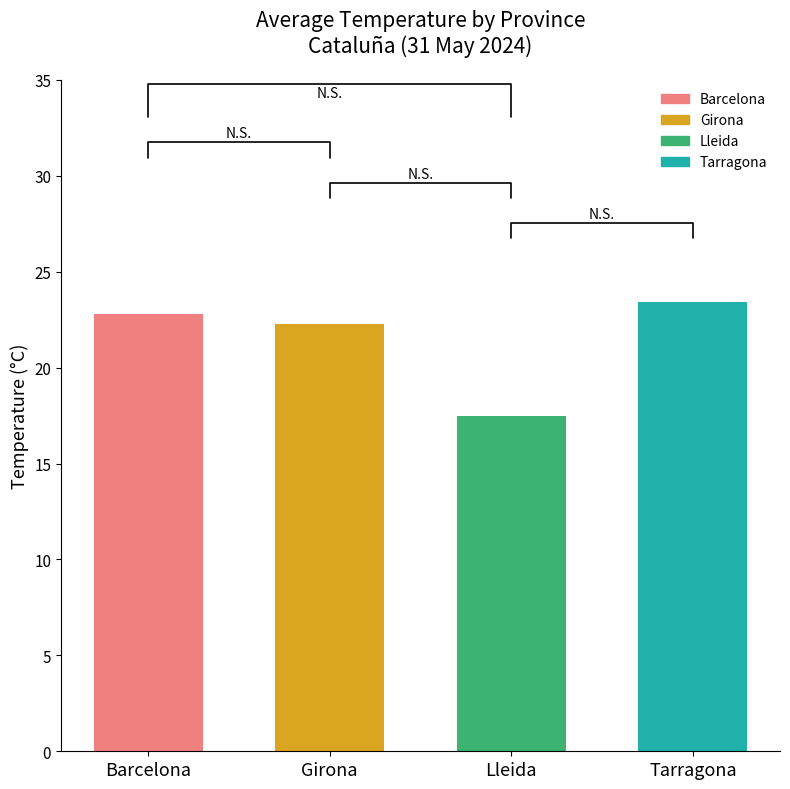

Approximately how many times larger is the value at Girona compared to Lleida?

1.3